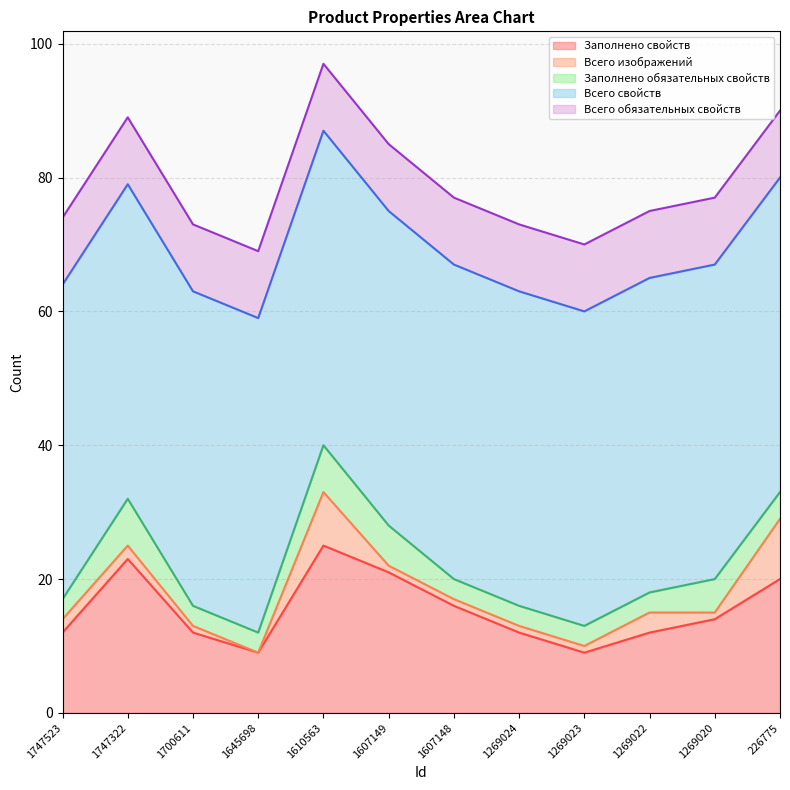

What is the sum of the Заполнено обязательных свойств values at 1747322 and 1607148?

10